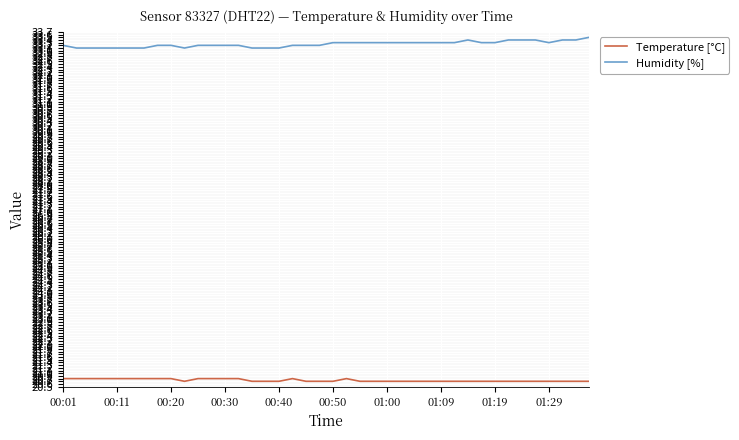

What are all the series names shown in the legend?

Temperature [°C], Humidity [%]